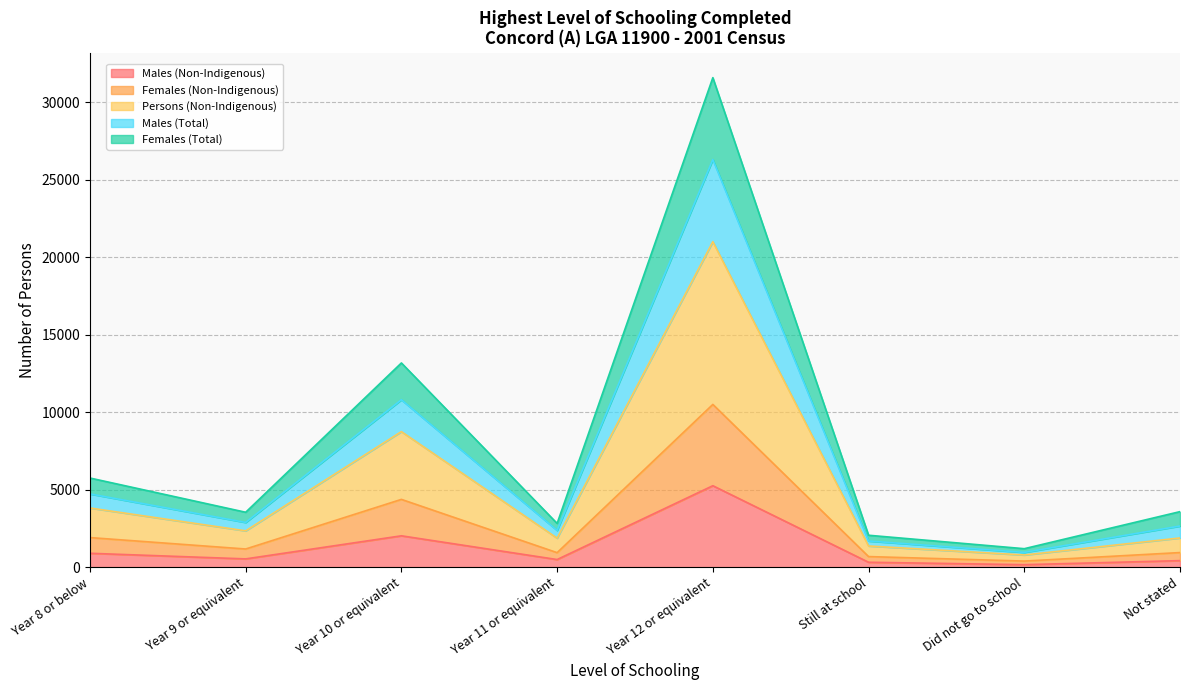

At which category is the sum across all series the highest?

Year 12 or equivalent